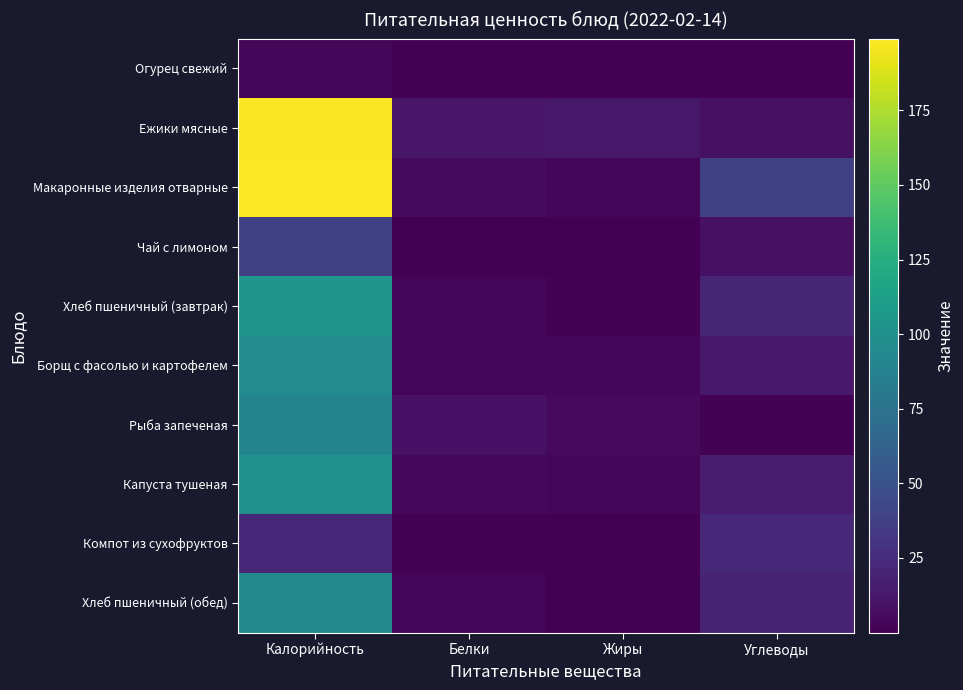

Between Белки and Жиры, which series saw the biggest shift?

Рыба запеченая